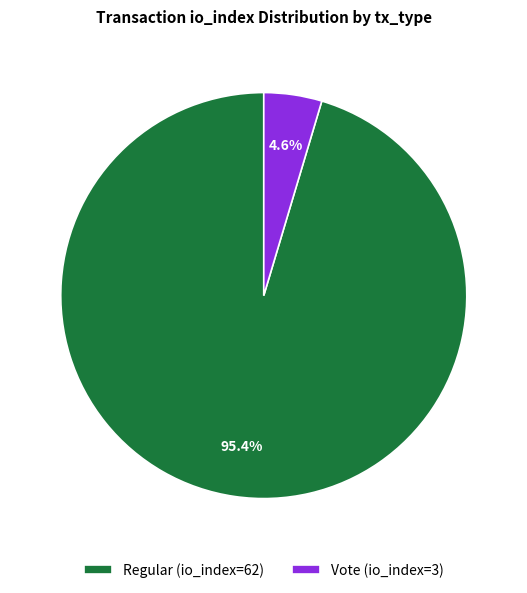

Rank the categories by value from lowest to highest.

Vote (io_index=3), Regular (io_index=62)